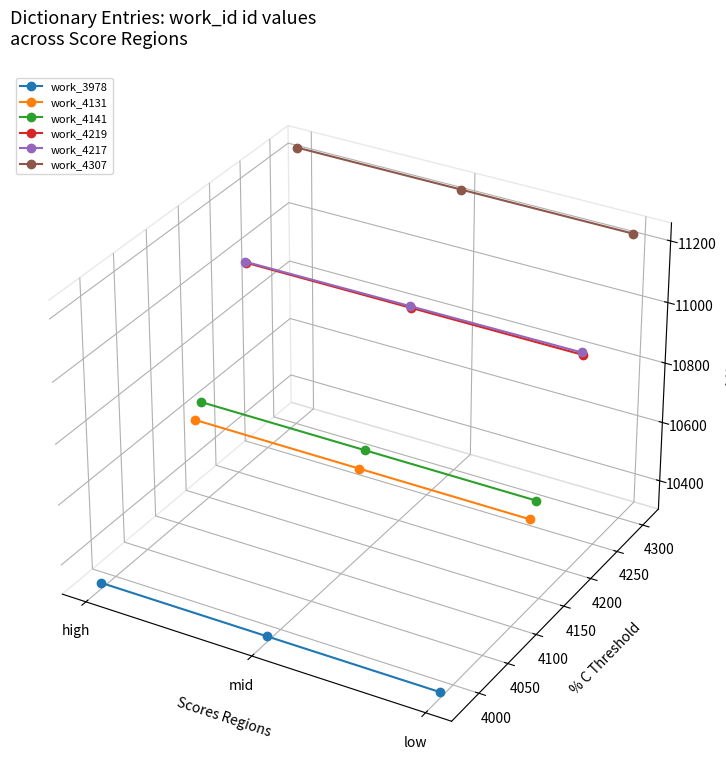

Is it true that work_4307 equals 0.0 at mid?

False